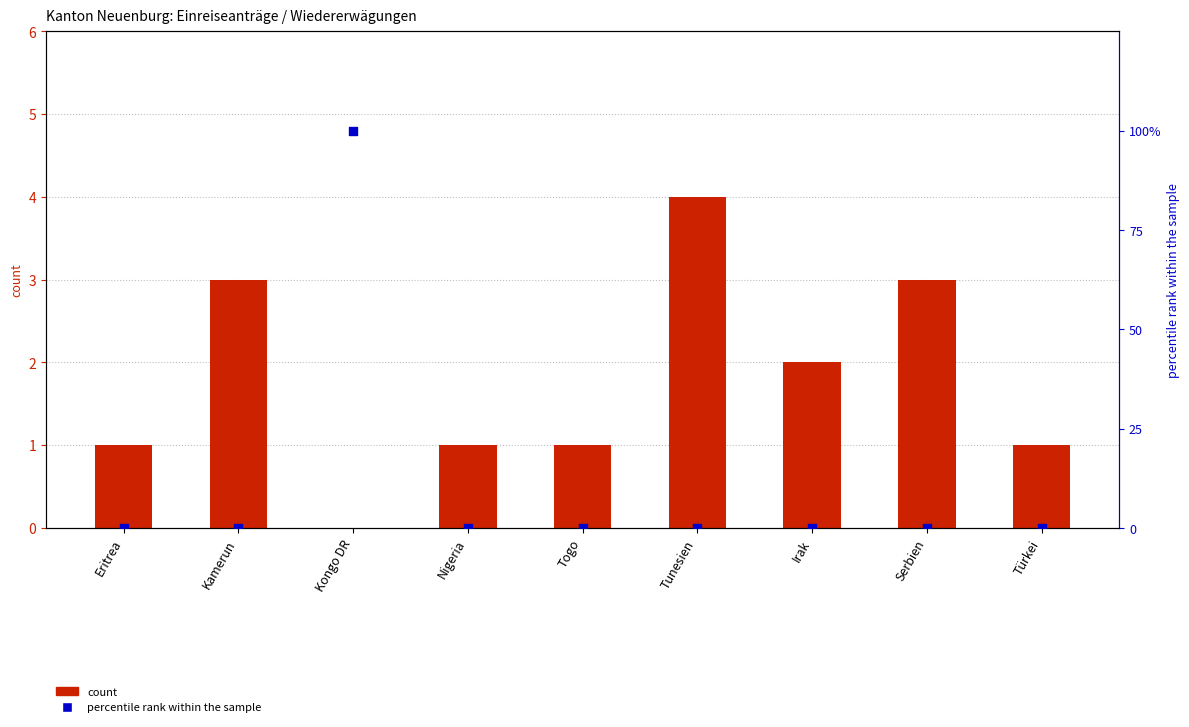

Is the value of count at Türkei greater than the value of percentile rank within the sample at Serbien?

Yes